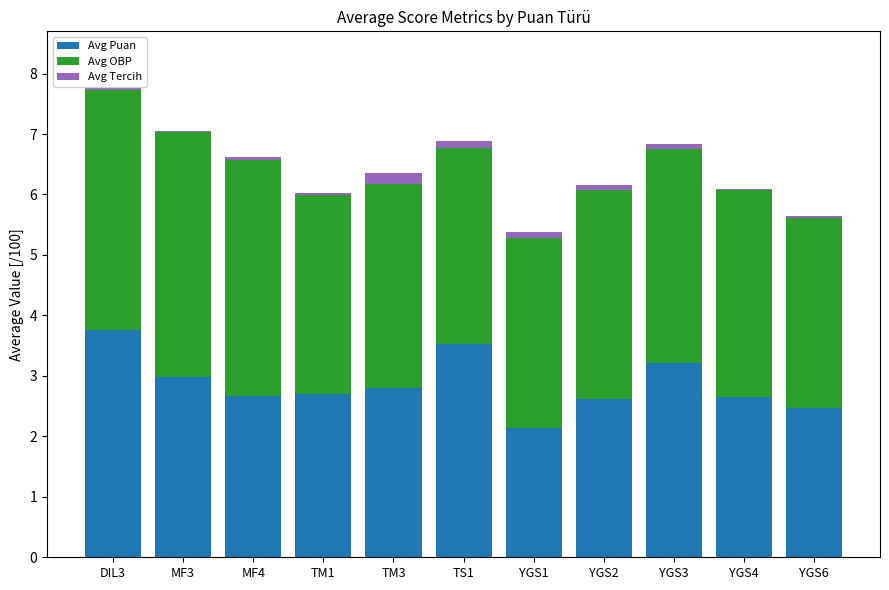

At which category is the sum across all series the highest?

DIL3